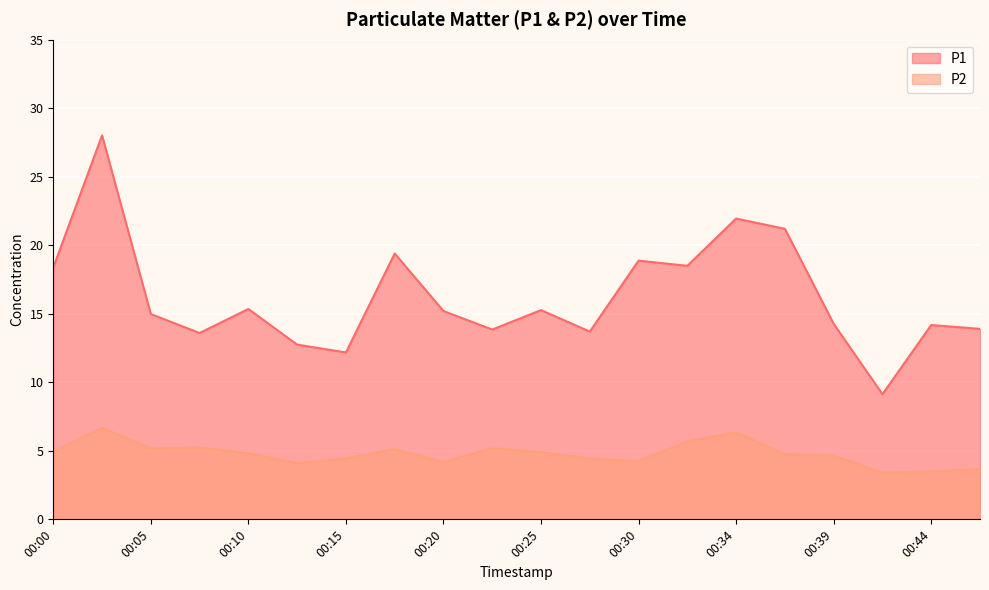

True or false: P1 has a value of 13.7 at 00:27.

True